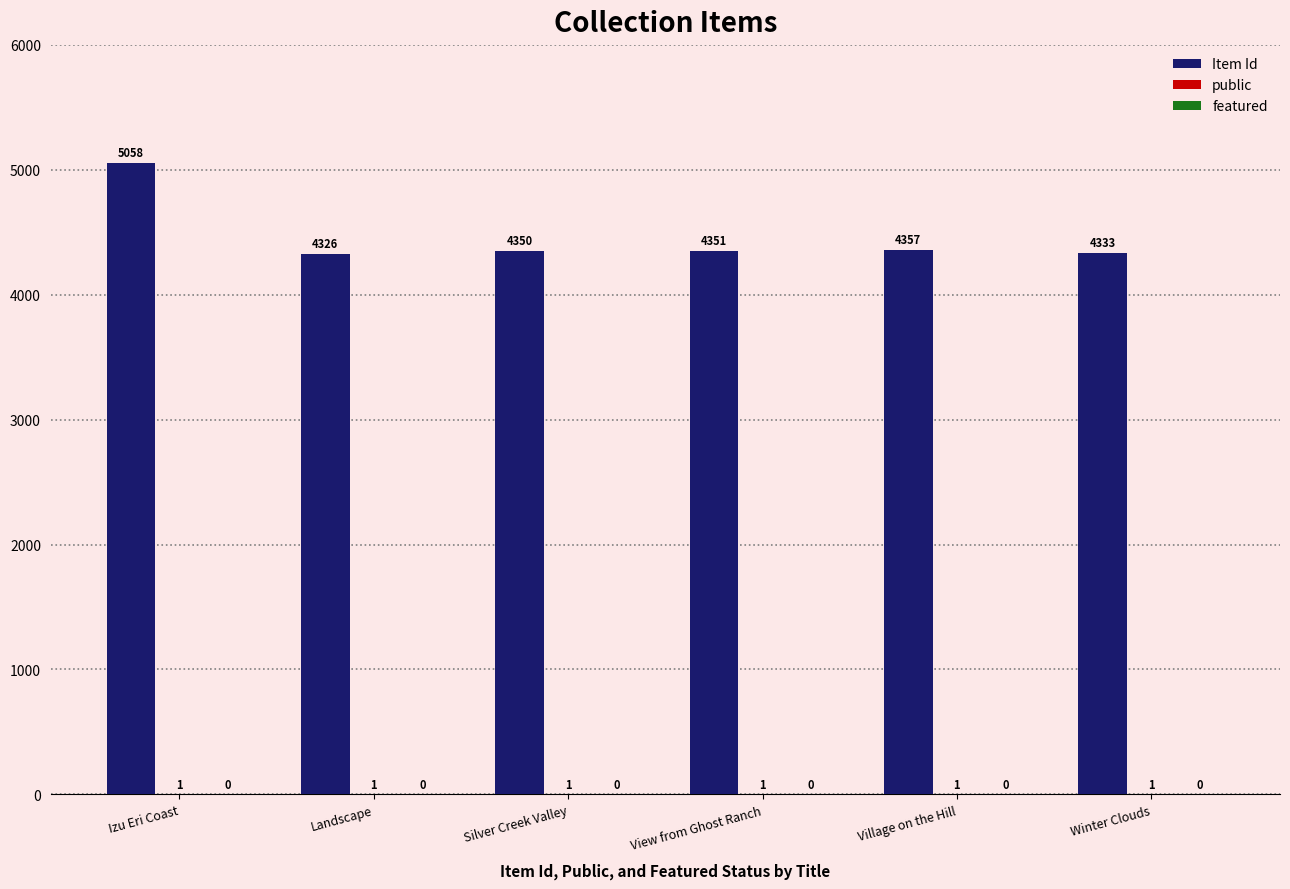

What is the sum of the Item Id values at View from Ghost Ranch and Winter Clouds?

8684